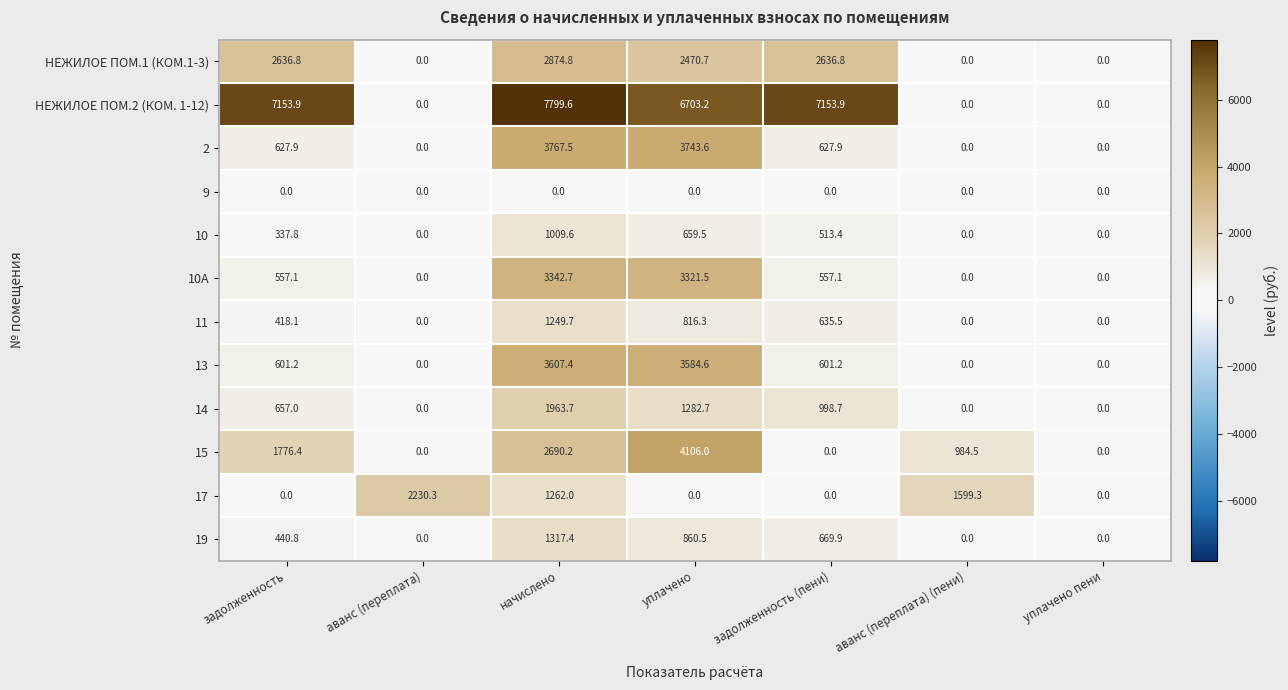

The value of 15 at аванс (переплата) is 0.0. True or false?

True